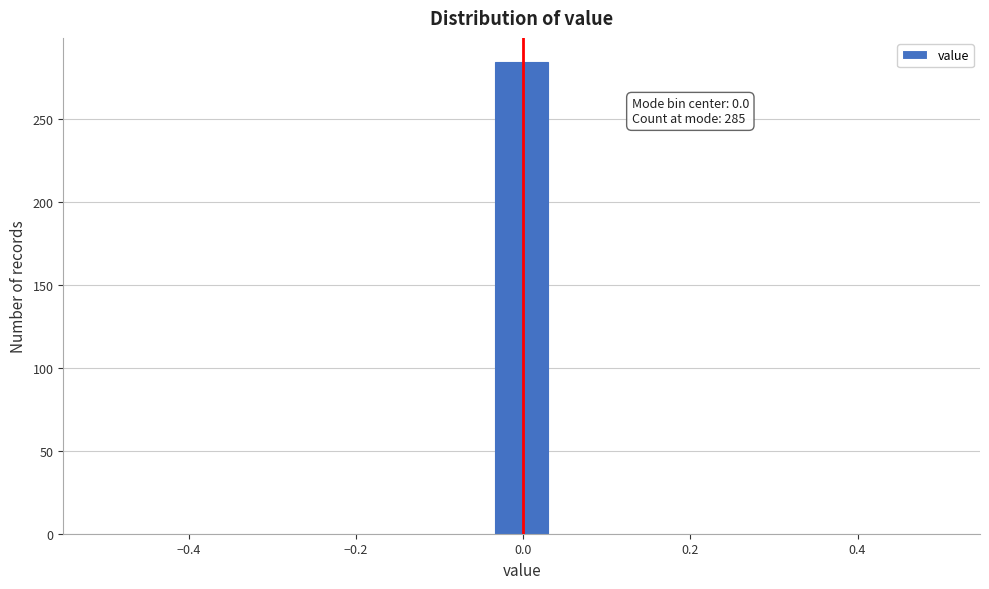

Around what value on the x-axis is the tallest bar? Give the approximate position of its centre, as read against the axis.

0.00